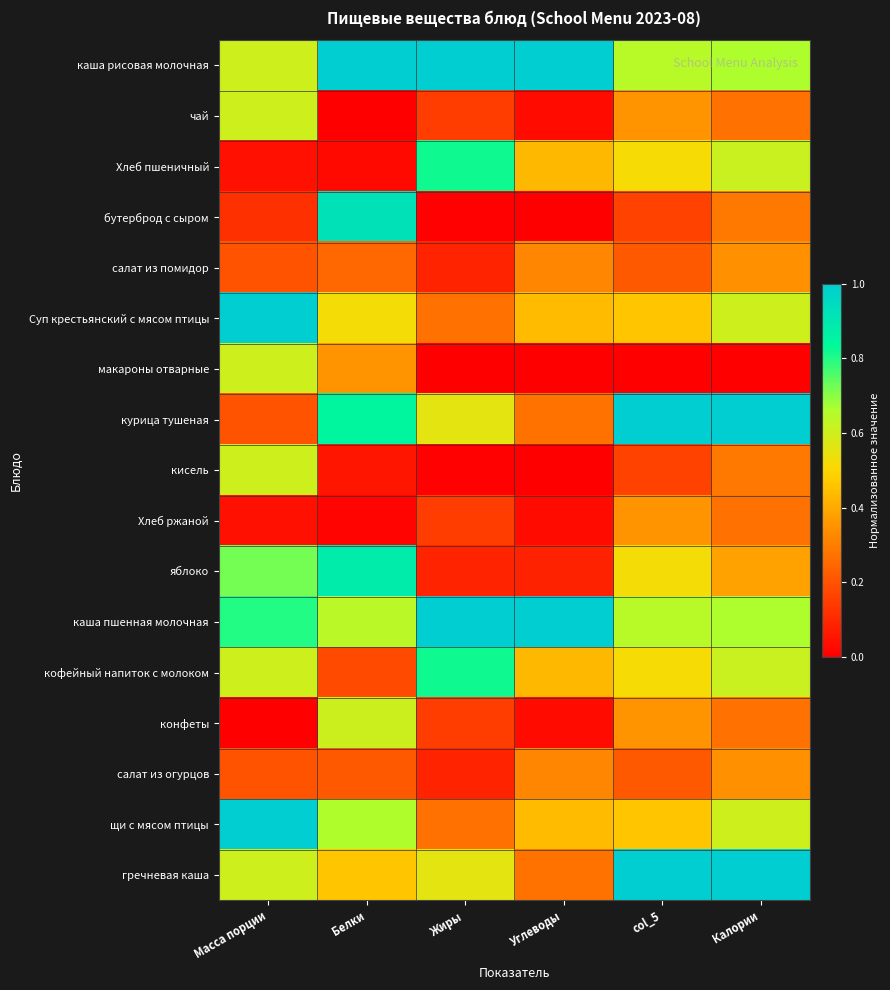

What is the spread (max minus min) of values at Жиры?

1.0